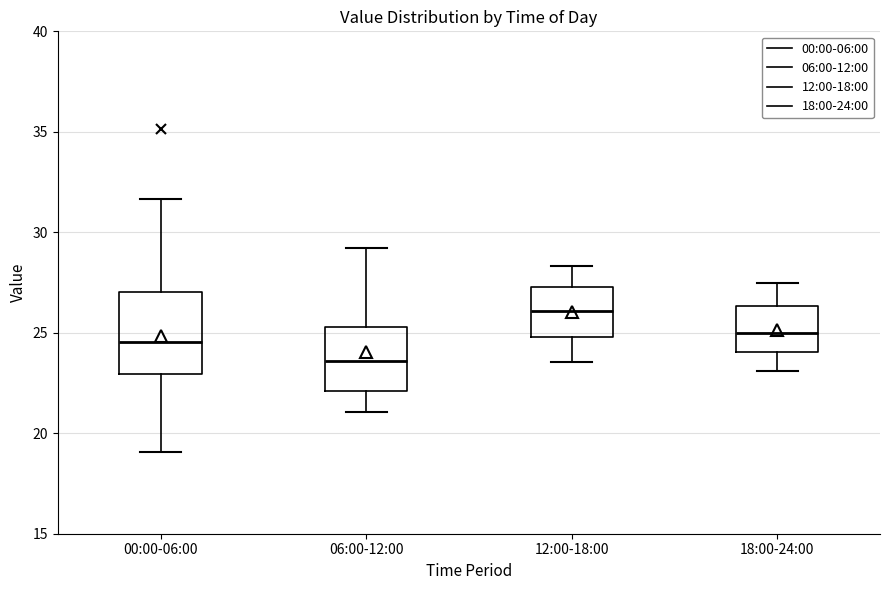

Comparing the boxes themselves (not the whiskers), which one is the tallest?

00:00-06:00